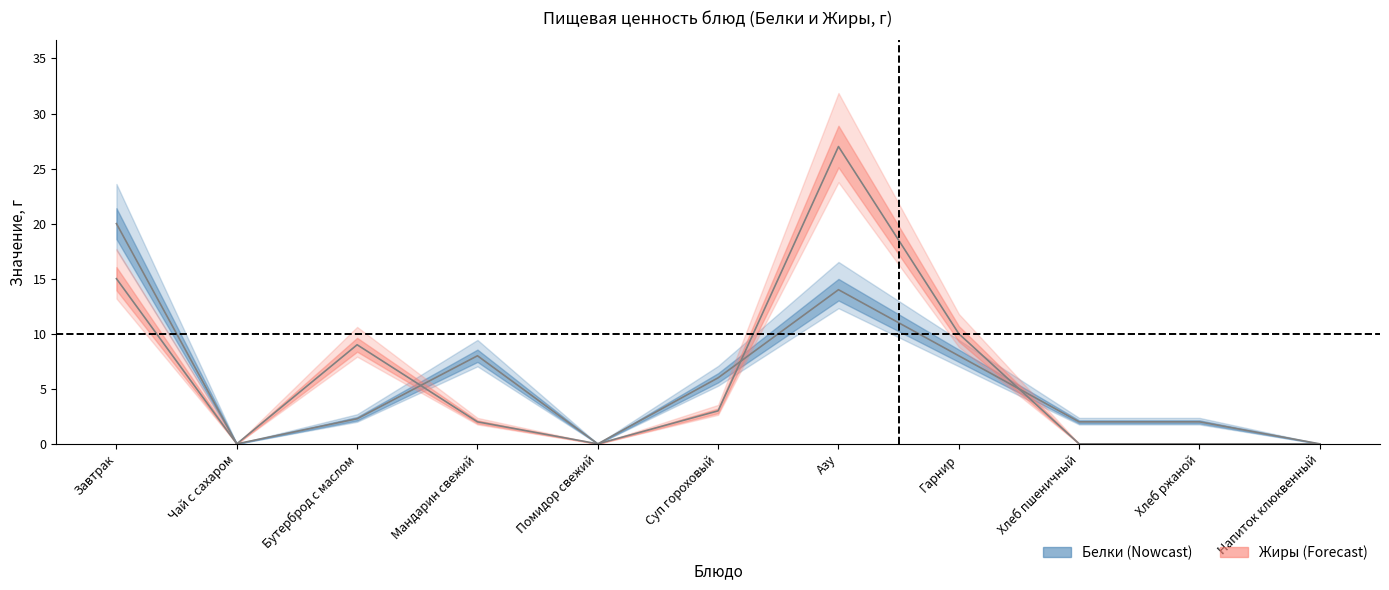

True or false: Жиры has more than 1 interior local peaks.

True